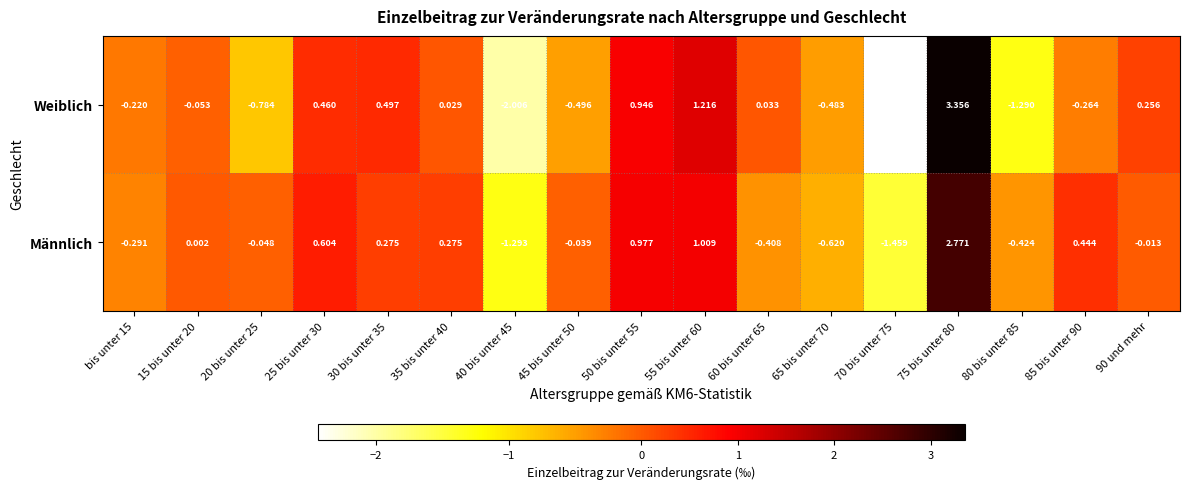

What is the difference between the highest and lowest values at 25 bis unter 30?

0.1